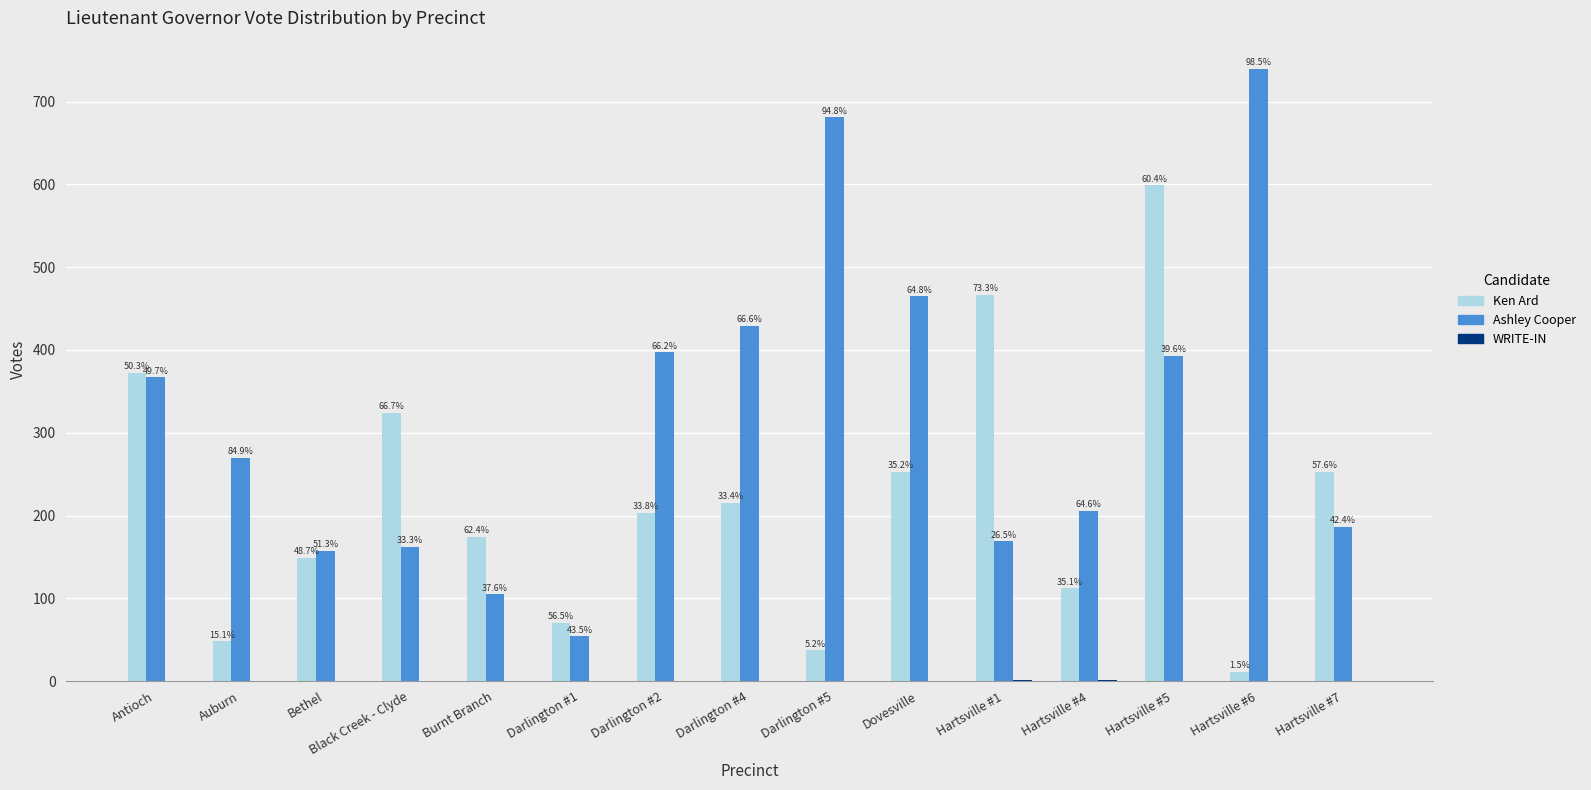

Does the chart contain stacked bars?

No